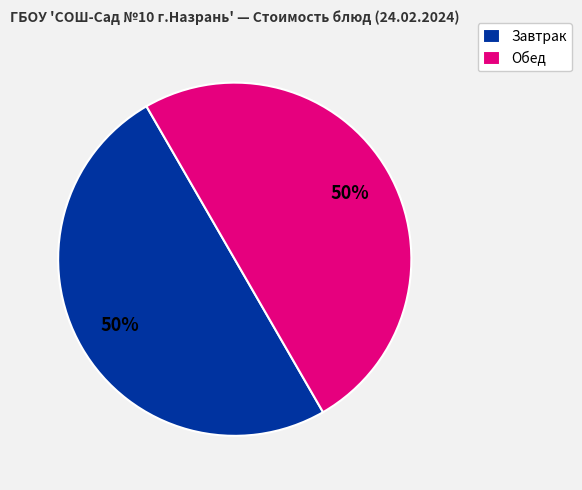

How many slices are in this pie chart?

2